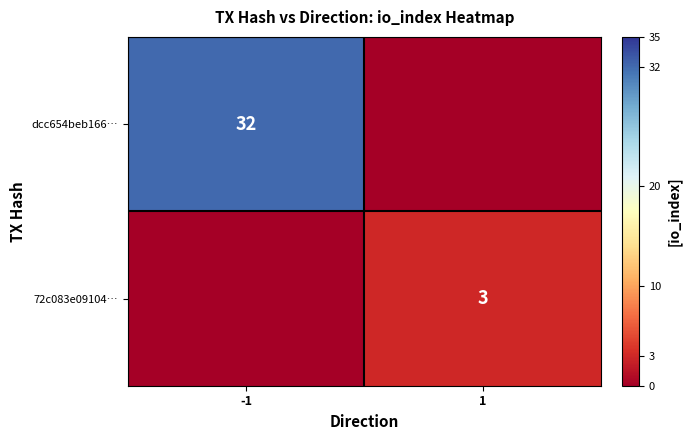

The value of dcc654beb166… at -1 is 10. True or false?

False